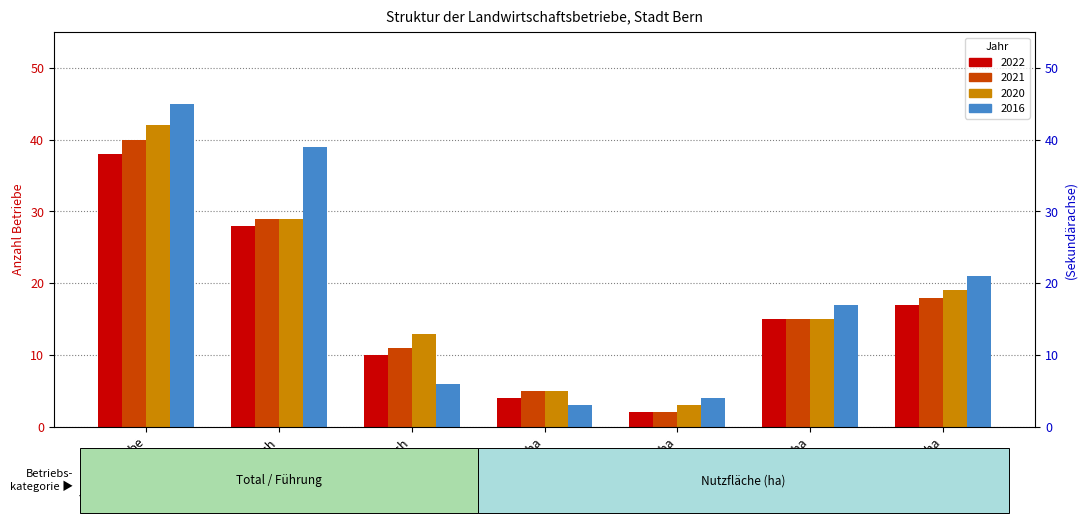

Which category has the highest value in the 2022 series?

Total Betriebe